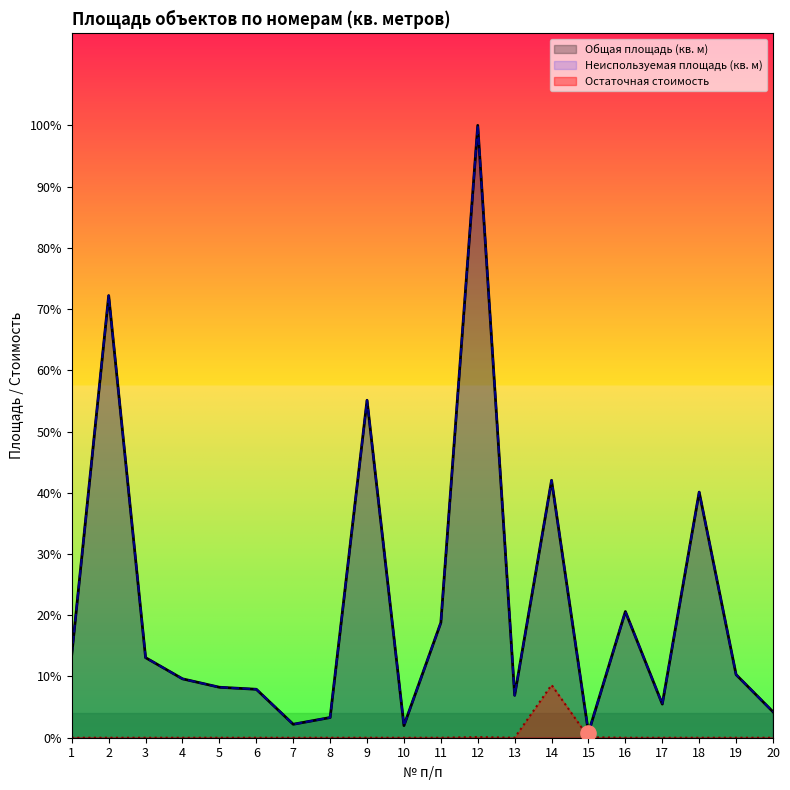

What is the total value across all series at 13?

504.0